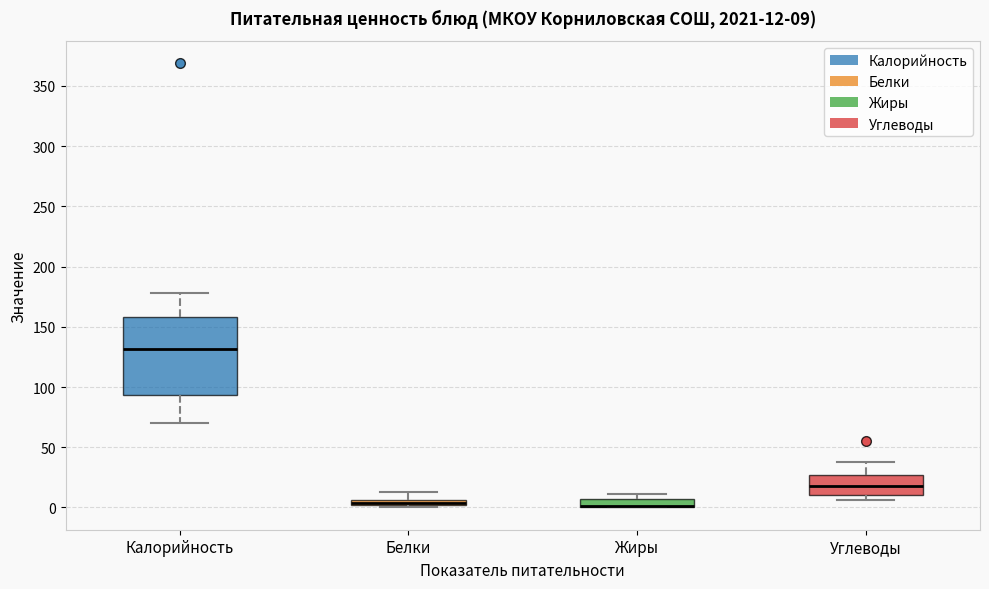

Which box is the tallest, from its lower edge to its upper edge?

Калорийность